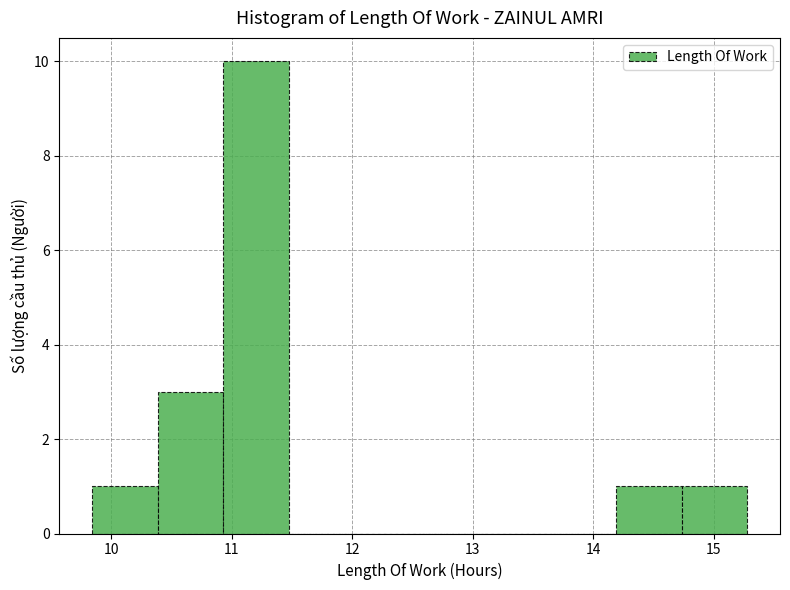

Which range on the x-axis has the tallest bar?

10.9 to 11.5